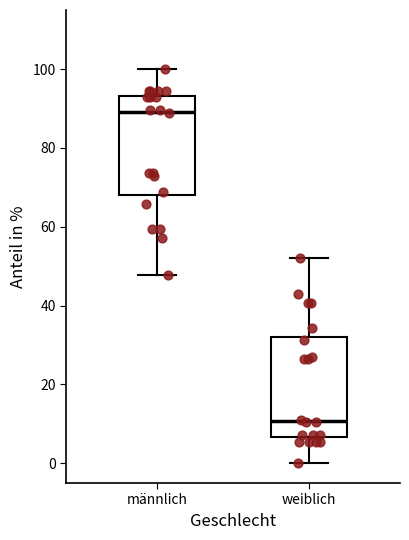

Where does the upper whisker of the box for weiblich end on the y-axis? The values are not printed on the chart, so give them approximately, as read against the axis.

52